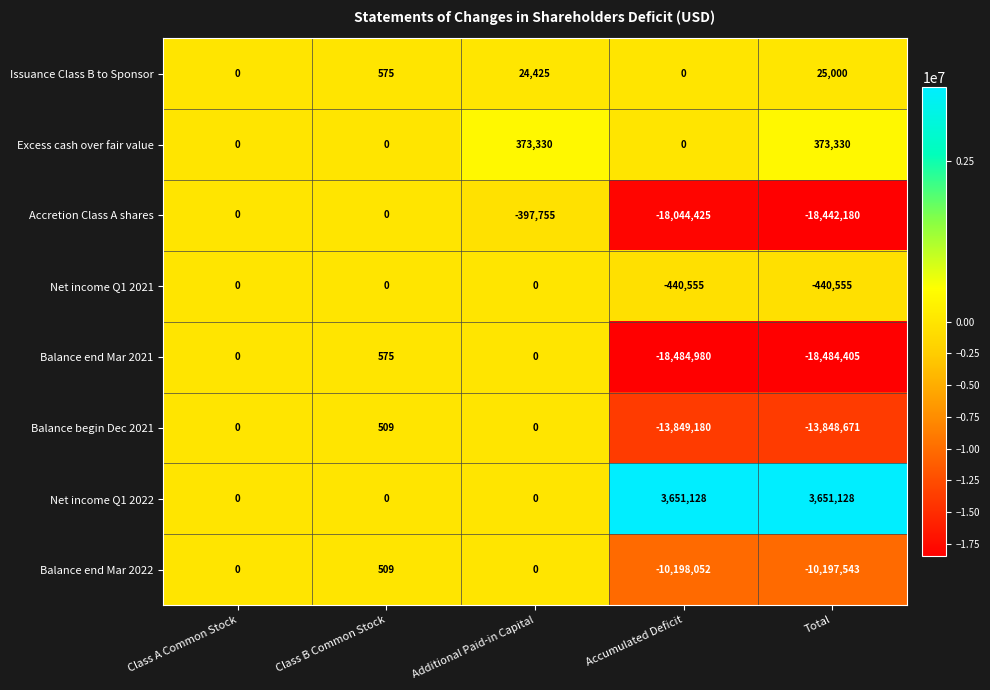

At which category is the sum across all series the highest?

Class B Common Stock